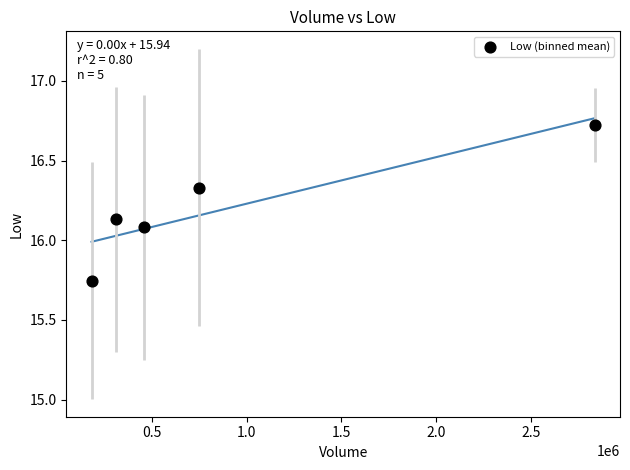

What is the average X value?

907310.0